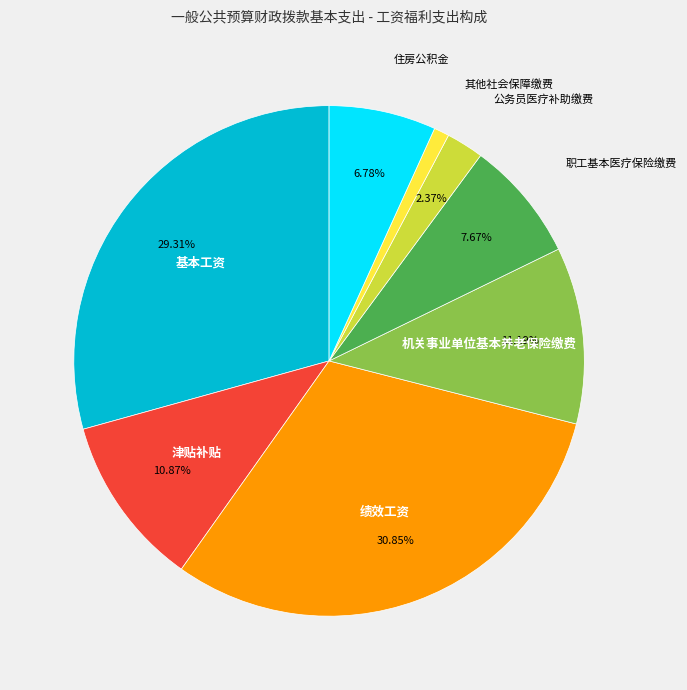

To the nearest percent, what is the average slice percentage?

12%